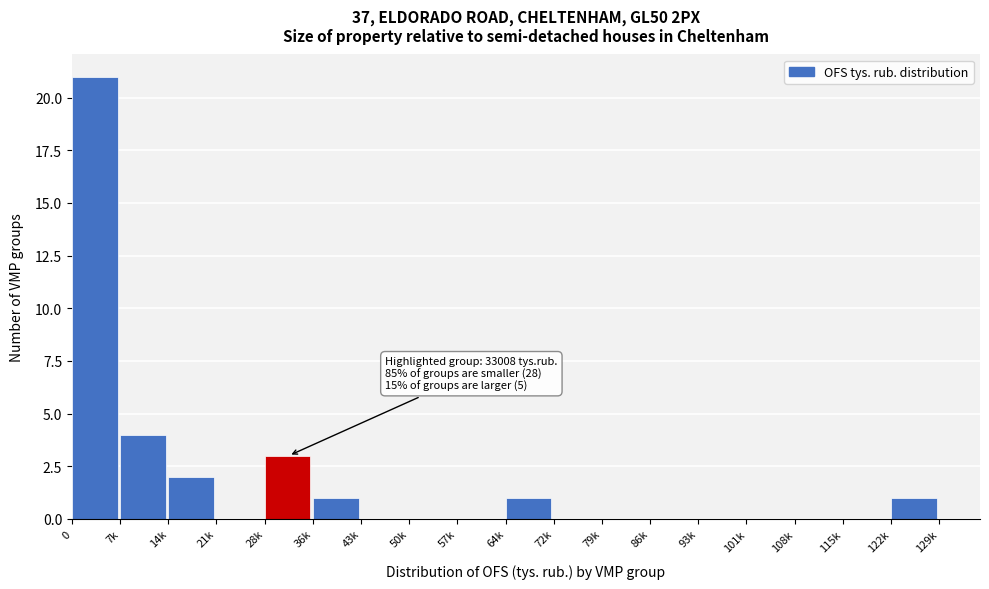

Reading left to right, what are all the values shown in this chart?

0=21	7k=4	14k=2	21k=0	28k=3	36k=1	43k=0	50k=0	57k=0	64k=1	72k=0	79k=0	86k=0	93k=0	101k=0	108k=0	115k=0	122k=1